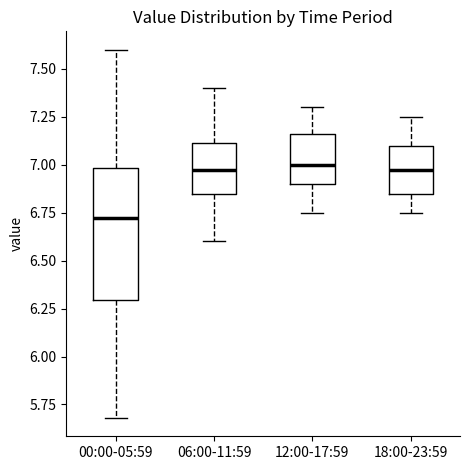

Where is the lower edge of the box for 06:00-11:59 on the y-axis? The values are not printed on the chart, so give them approximately, as read against the axis.

6.85